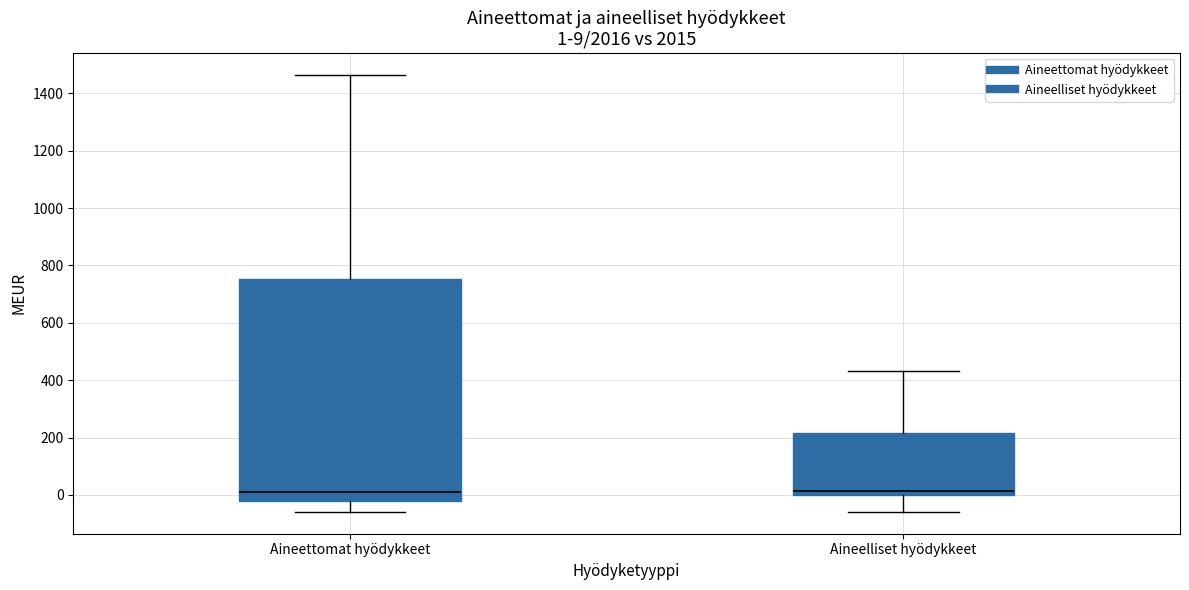

Which box is the tallest, from its lower edge to its upper edge?

Aineettomat hyödykkeet